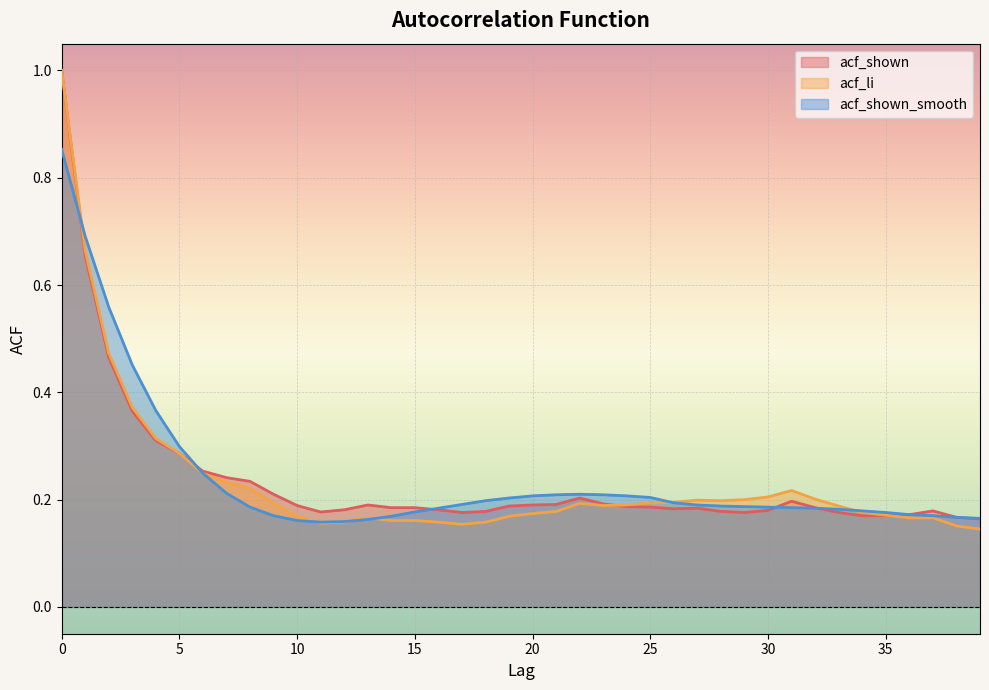

How many data points does each series have?

40